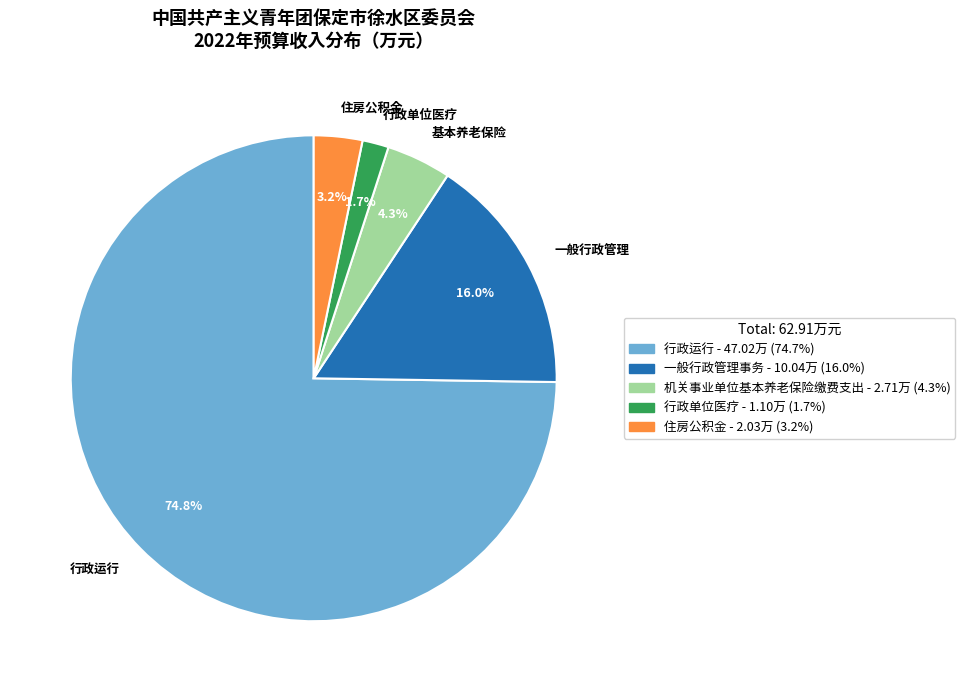

Which slice is the smallest?

行政单位医疗